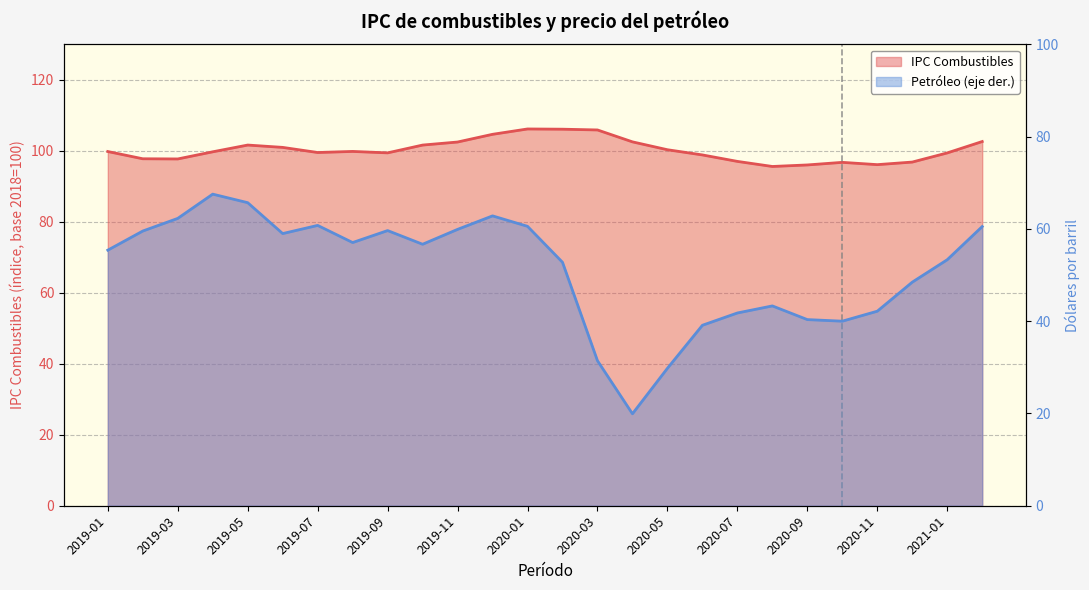

What is the highest value of the Petróleo (eje der.) series?

67.5